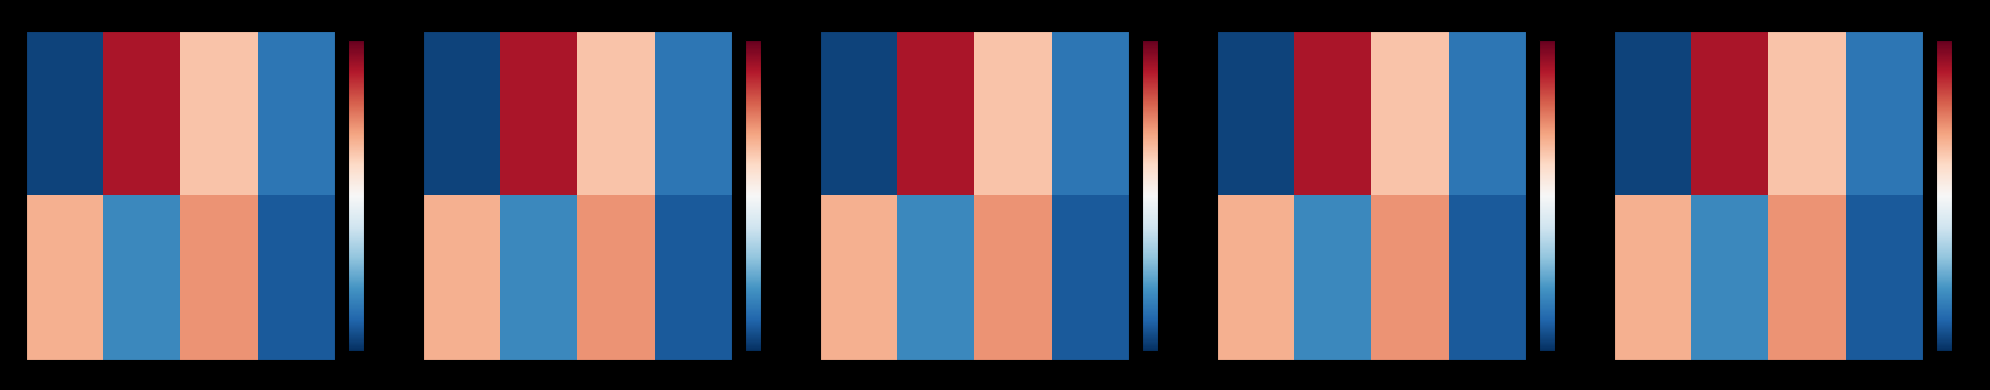

Which has a higher value, 1 or 3?

1